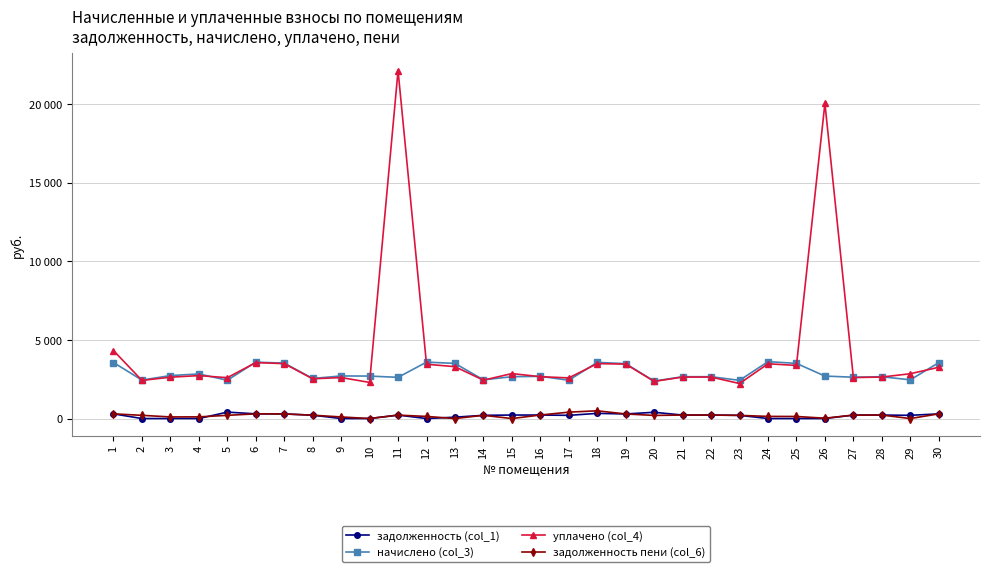

True or false: начислено (col_3) and уплачено (col_4) intersect in this chart.

True